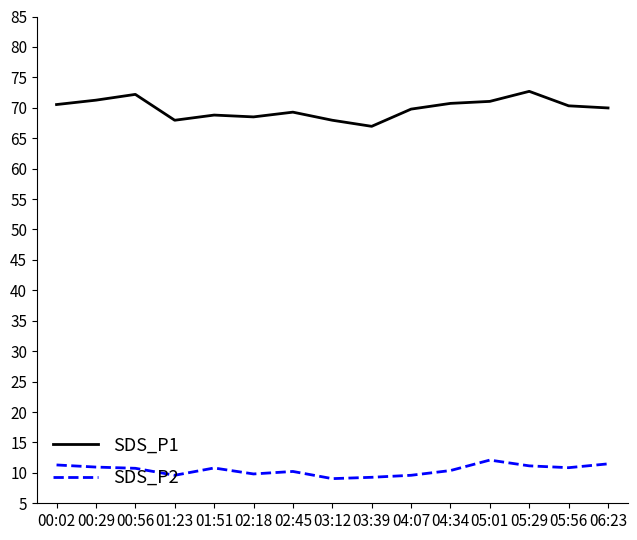

How many distinct data groups are displayed?

2